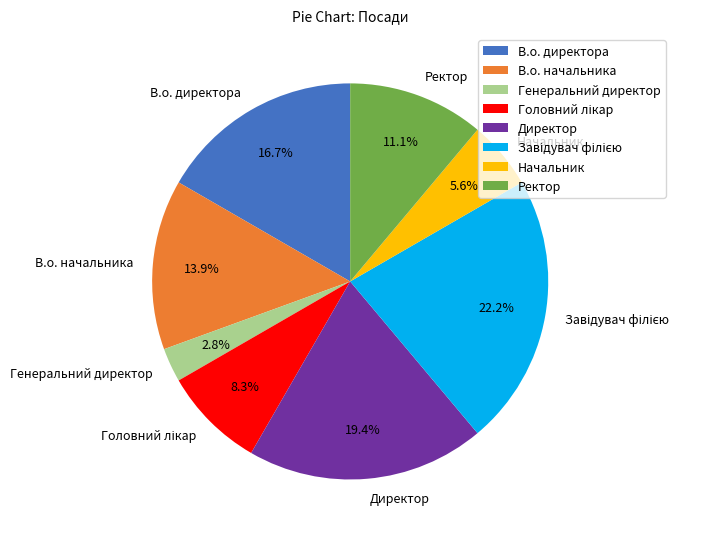

Combined, what portion of the pie is Директор and Генеральний директор?

22.2%